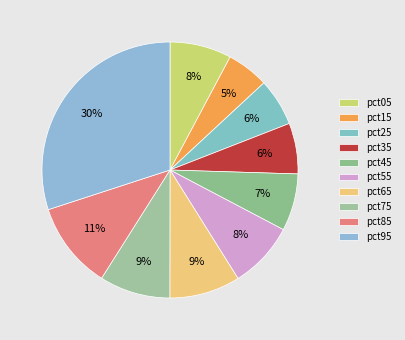

What percentage is the pct25 slice, to the nearest percent?

6%